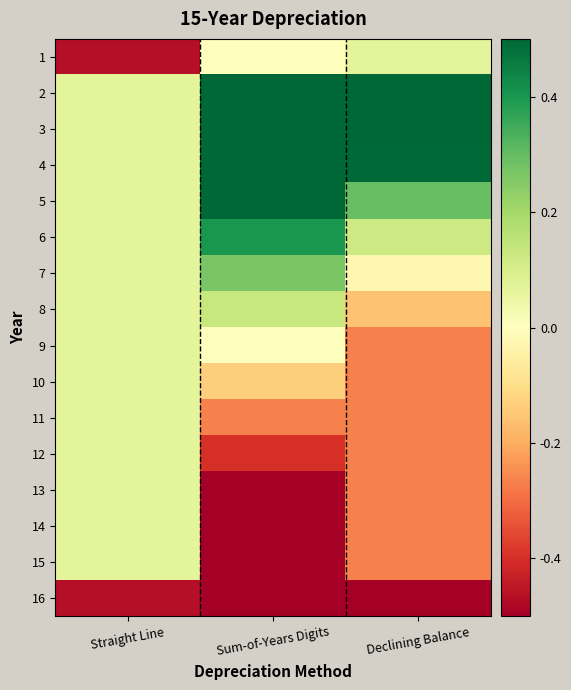

How many series are shown in this chart?

16